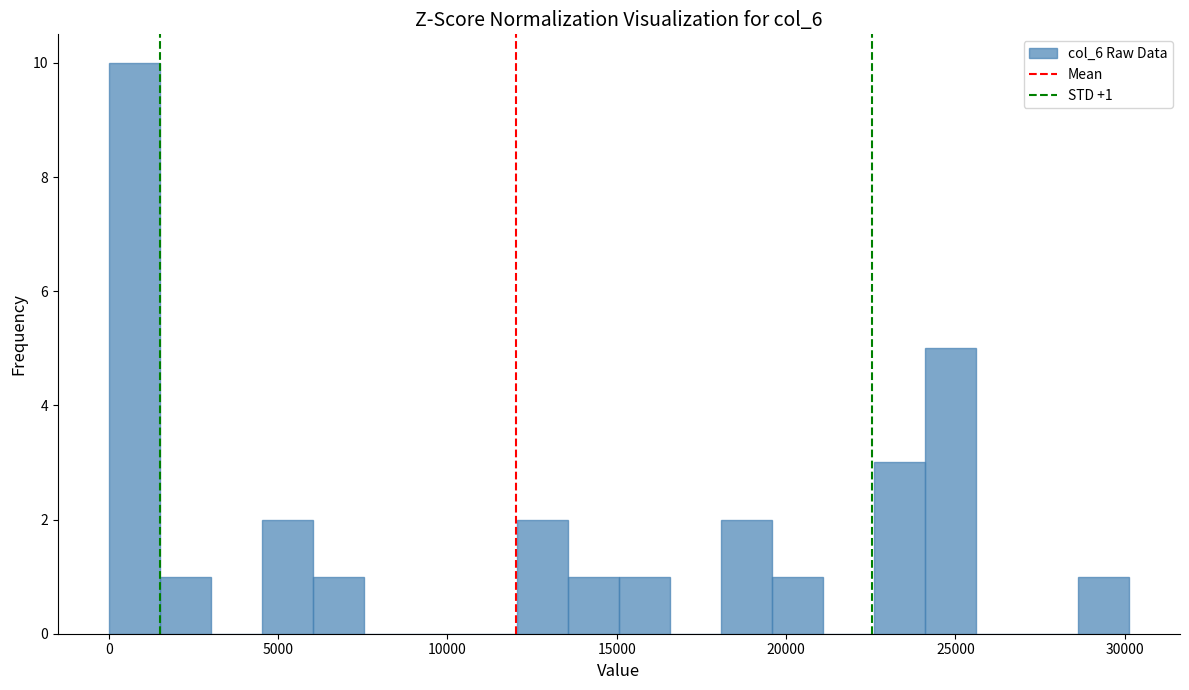

Read against the x-axis, roughly where is the centre of the tallest bar?

1000